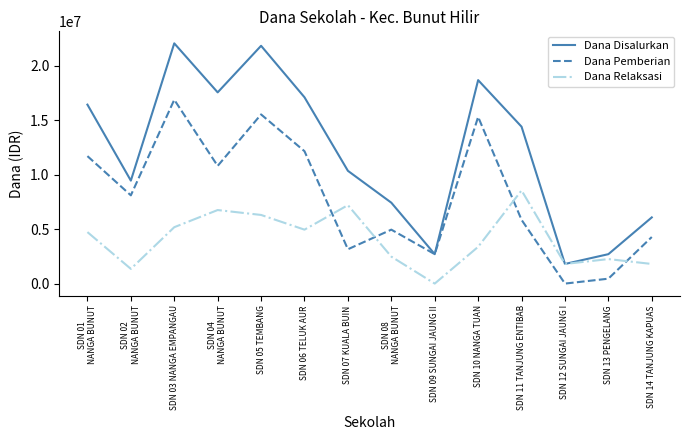

At which label does Dana Pemberian reach its minimum?

SDN 12 SUNGAI JAUNG I